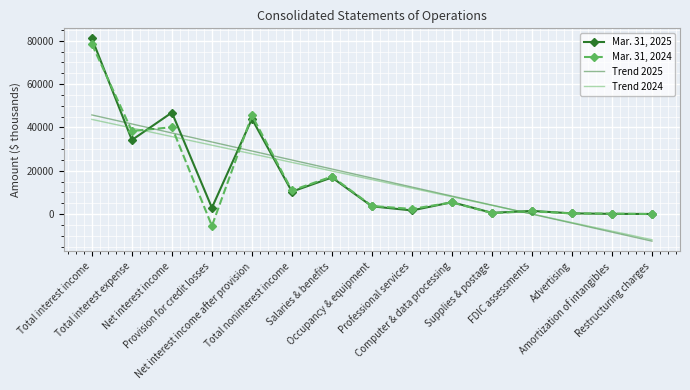

What is the difference between the Trend 2025 values at Net interest income and Total interest expense?

4160.2